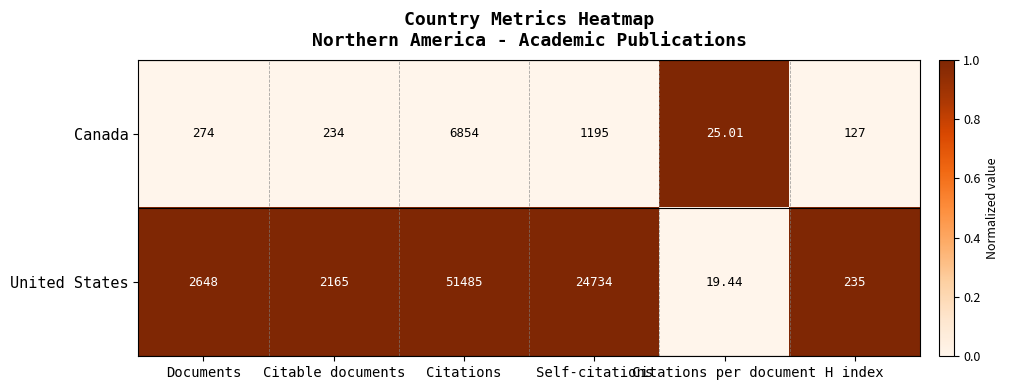

Which series changed the most between Citations and Self-citations?

United States